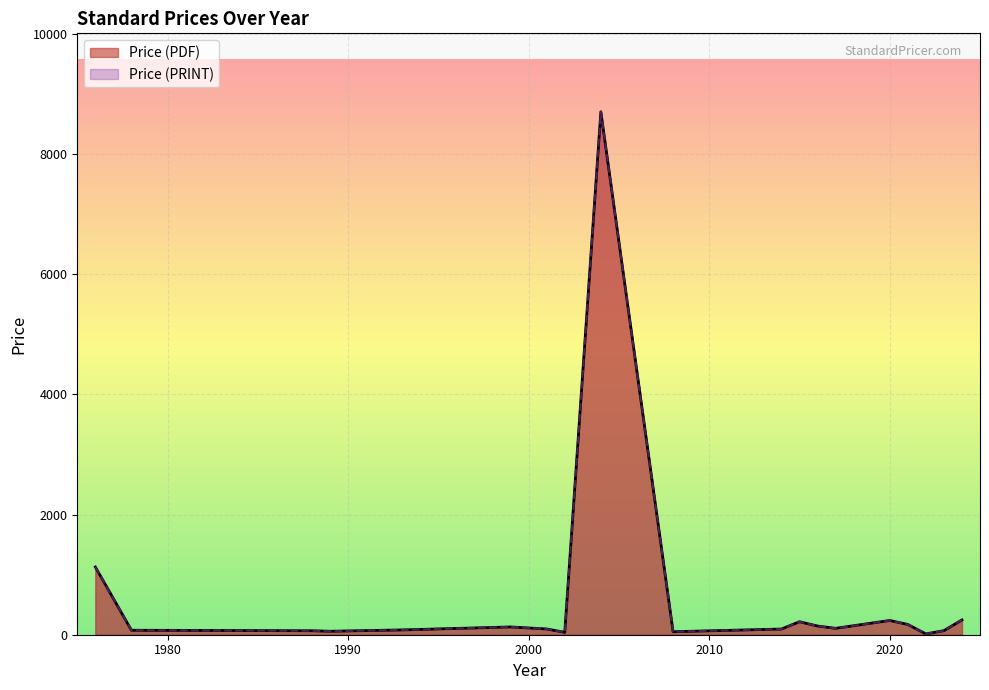

How many lines are shown in the chart?

2